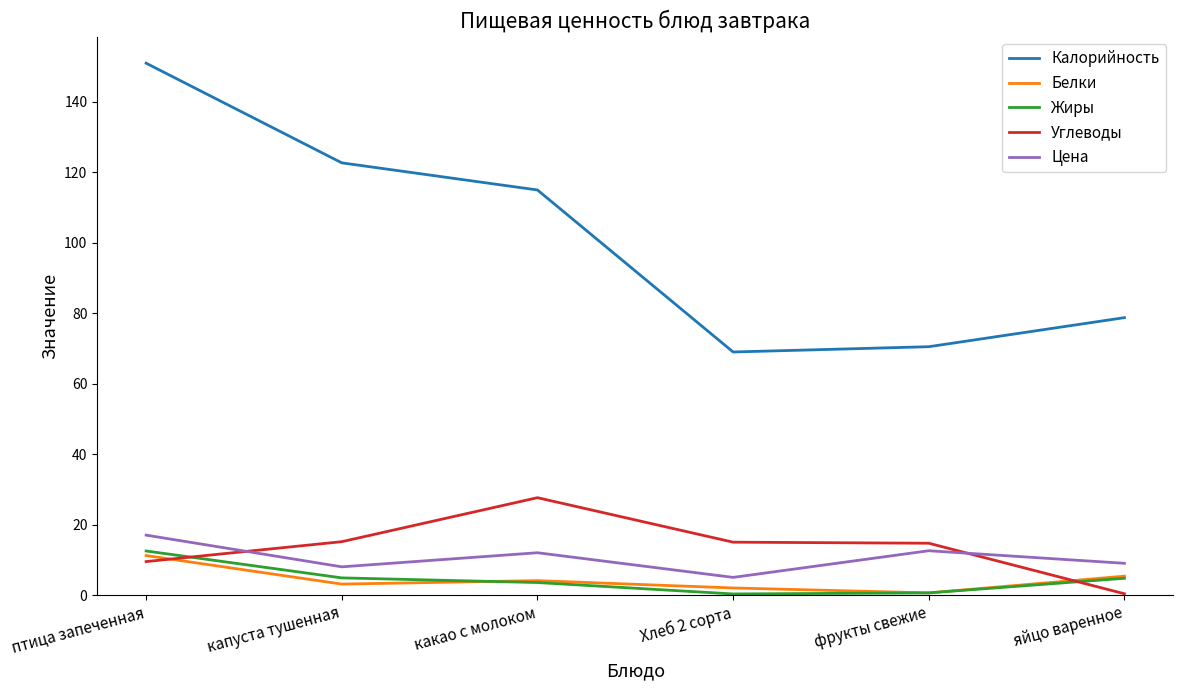

Which series has the widest spread of values?

Калорийность